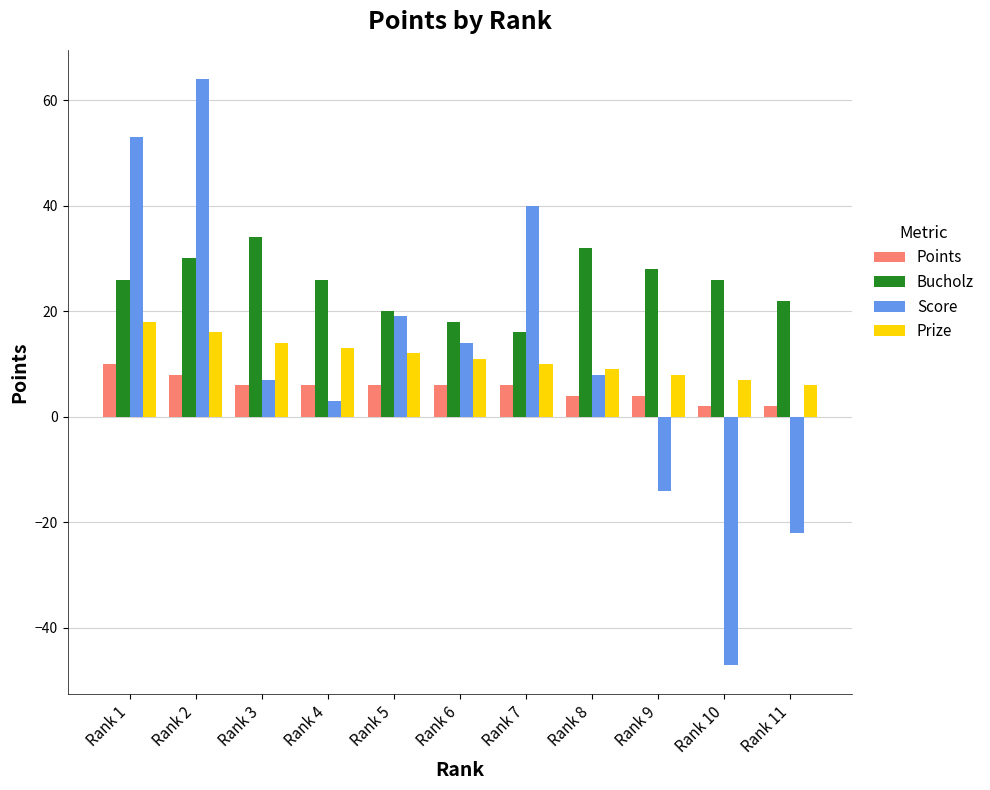

At which label is Prize closest to 12?

Rank 5